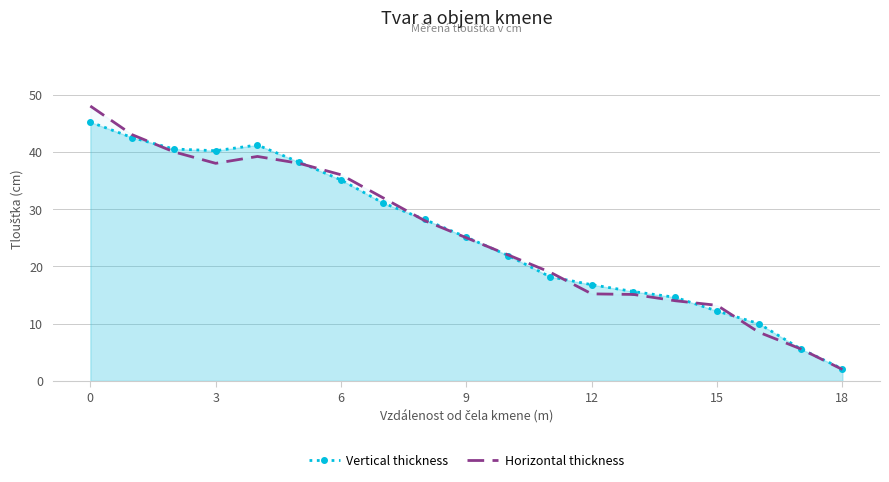

The value of Vertical thickness at 3 is 40.2. True or false?

True